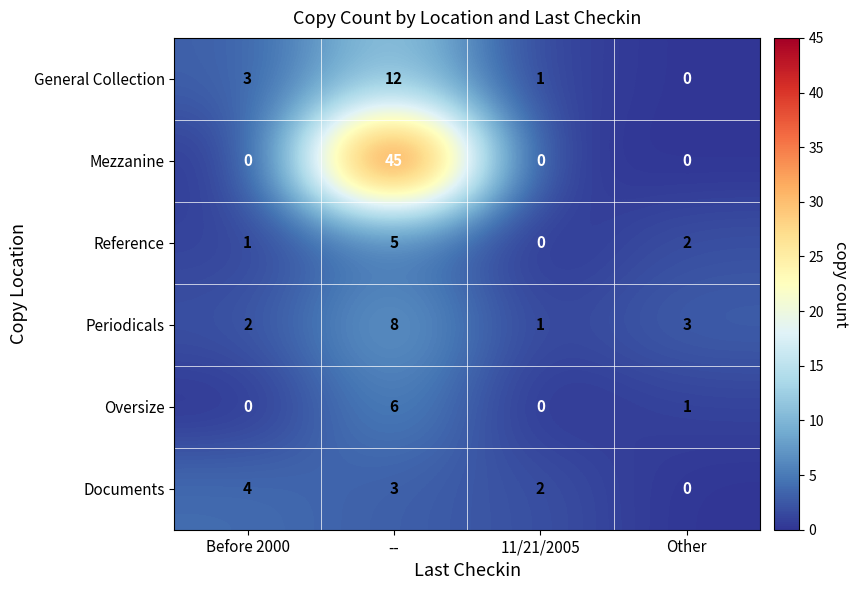

What is the sum of the Oversize values at -- and Other?

7